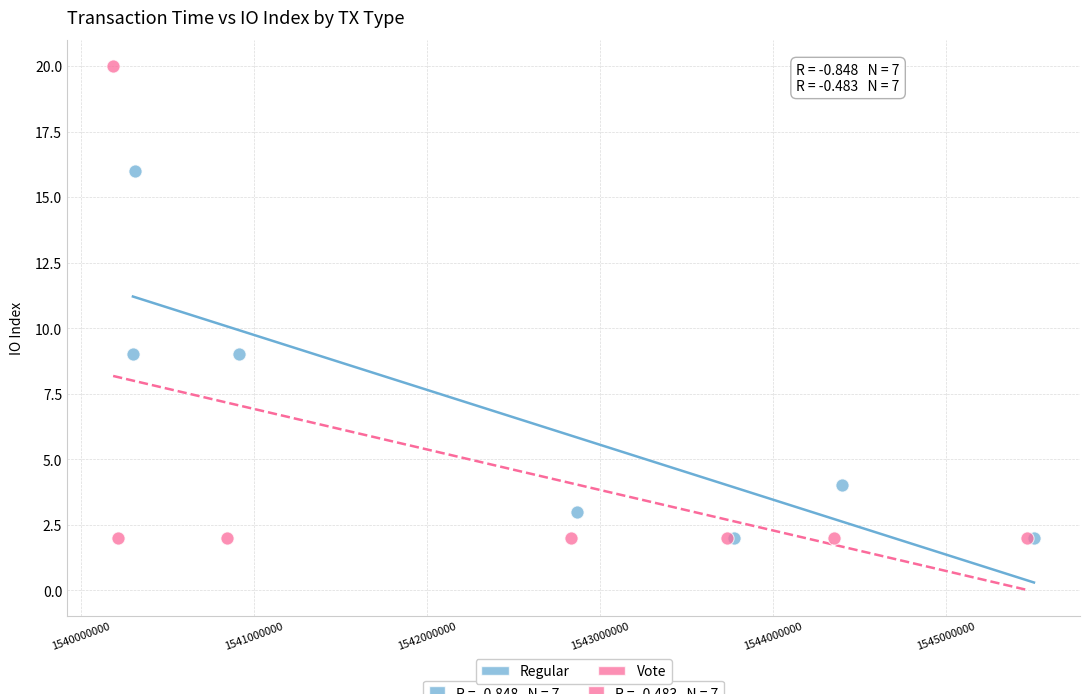

What are all the series names shown in the legend?

Regular, Vote